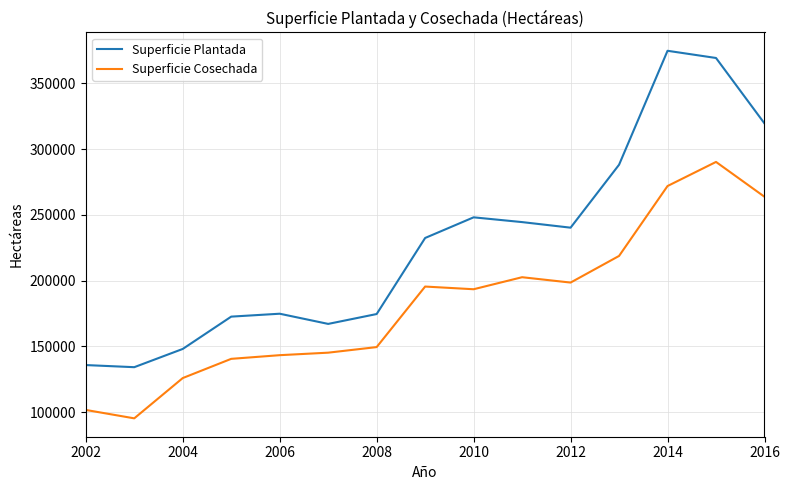

What is the difference between the maximum and minimum values in the Superficie Cosechada series?

195039.5